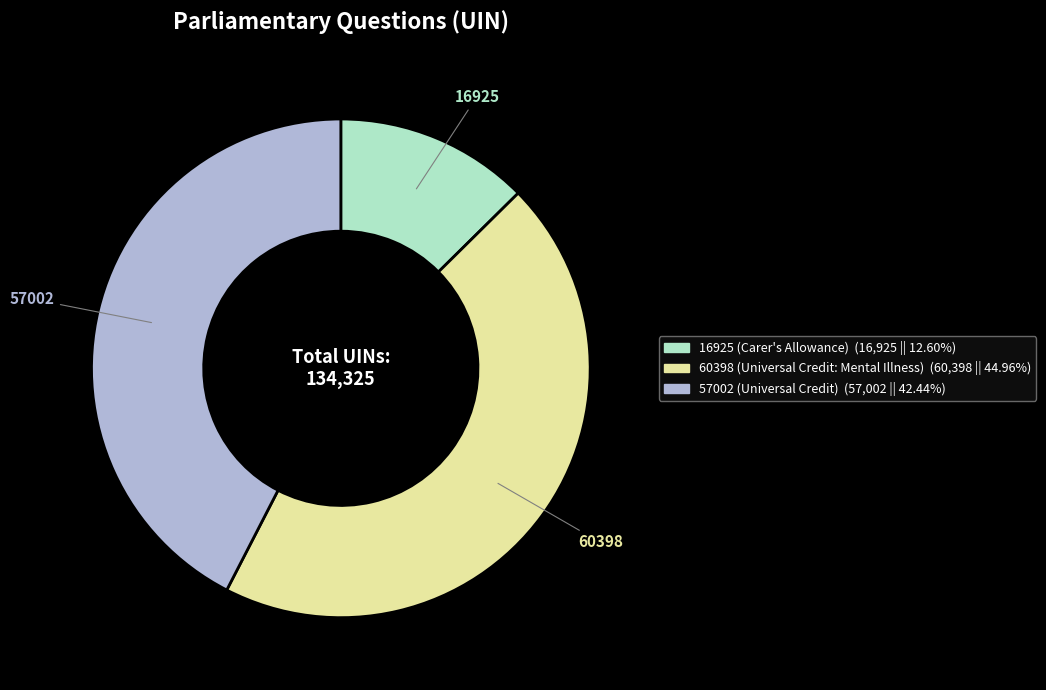

Combined, do 57002 (Universal Credit) and 16925 (Carer's Allowance) account for over 50%?

Yes